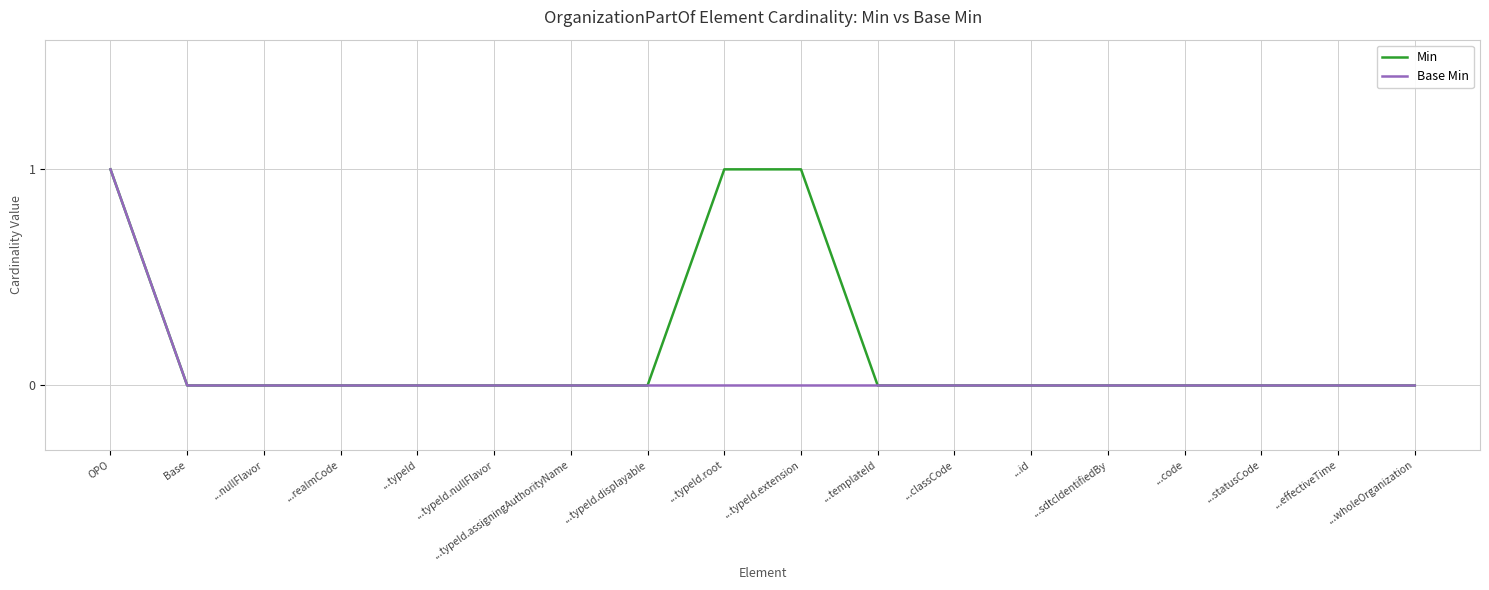

What position from the left is ...id?

13